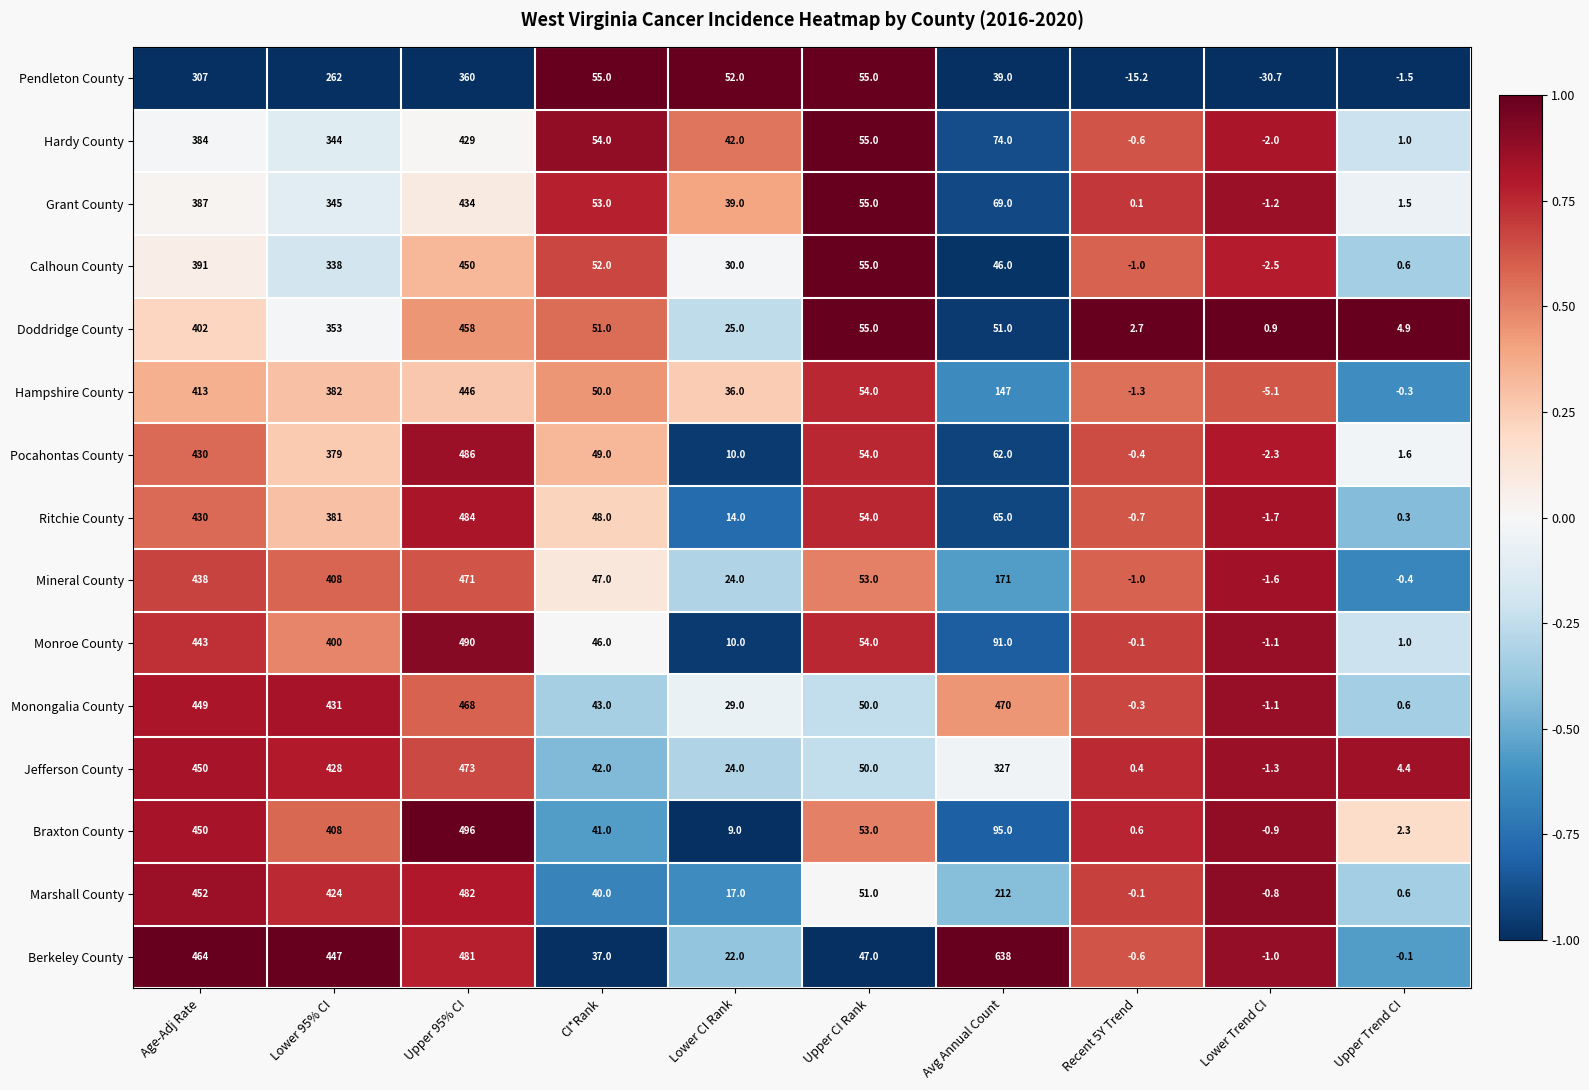

Between Lower CI Rank and Upper Trend CI, which series saw the biggest shift?

Pendleton County